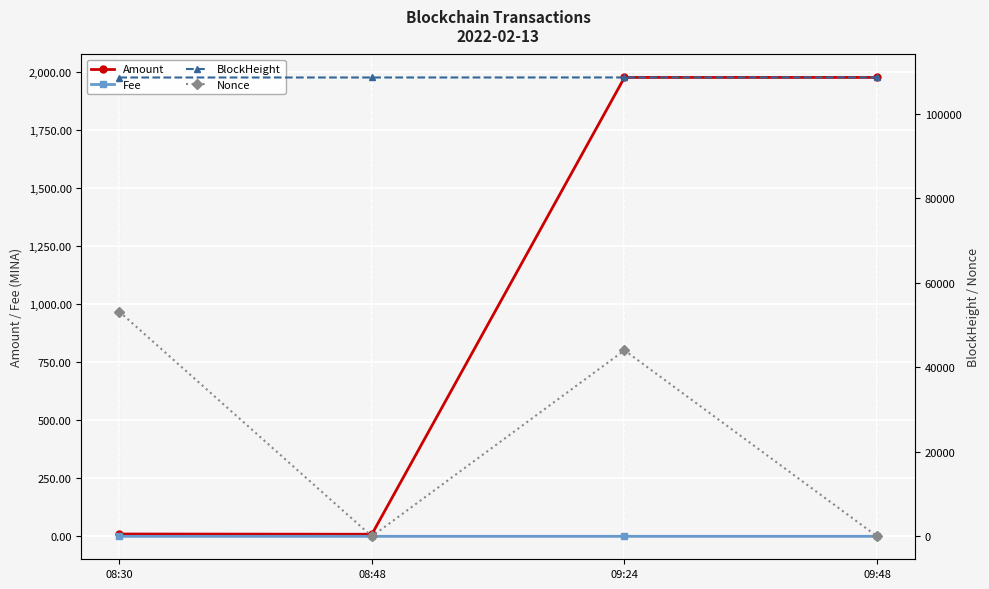

Which category has the lowest value in the Amount series?

08:48